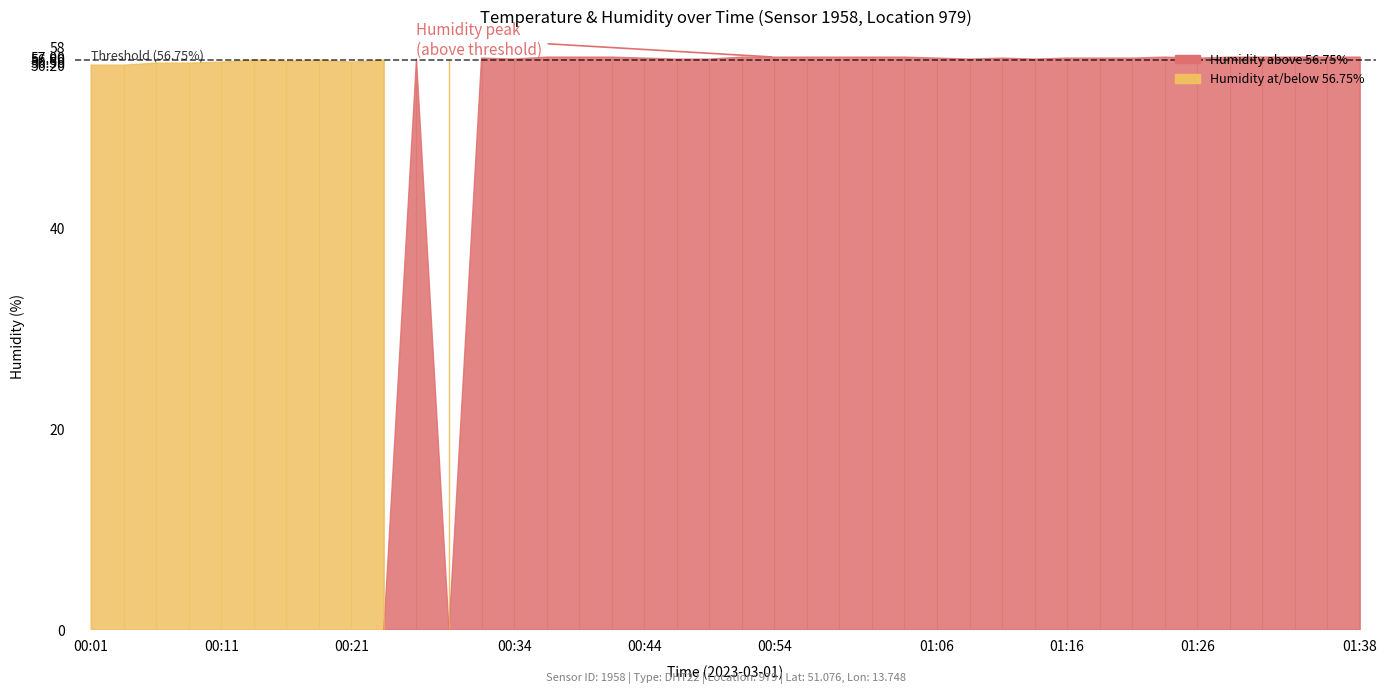

How many interior local peaks does the humidity series have?

6